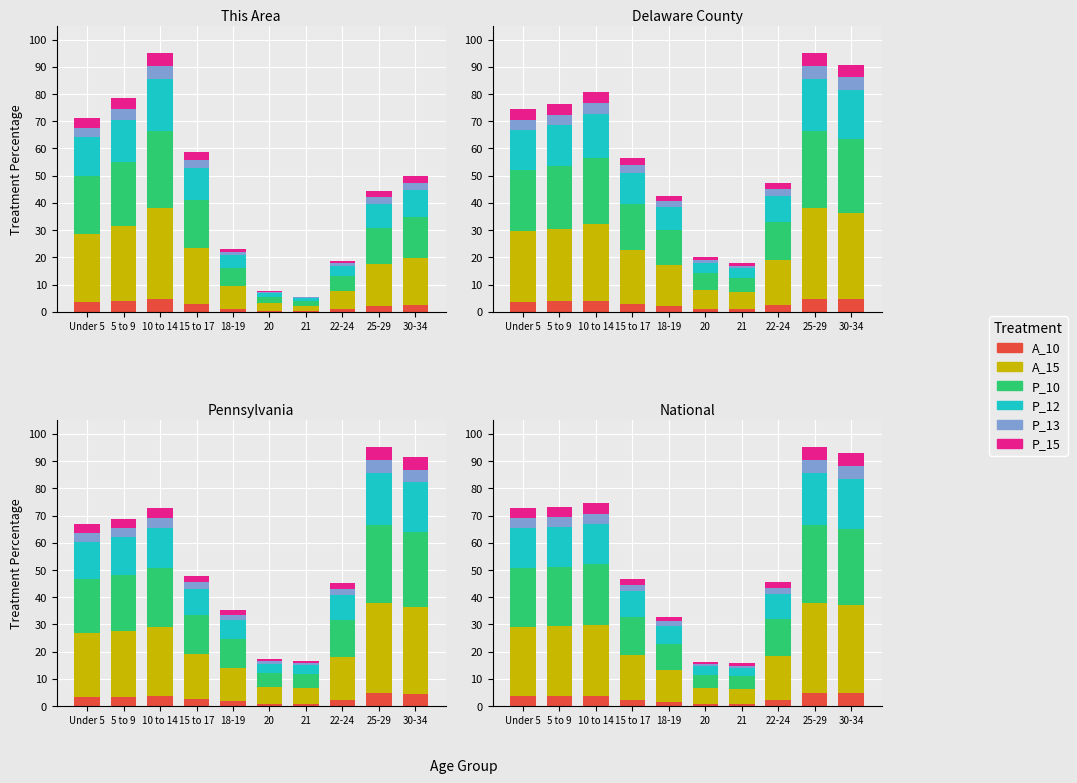

What is the greatest value displayed?

33.2